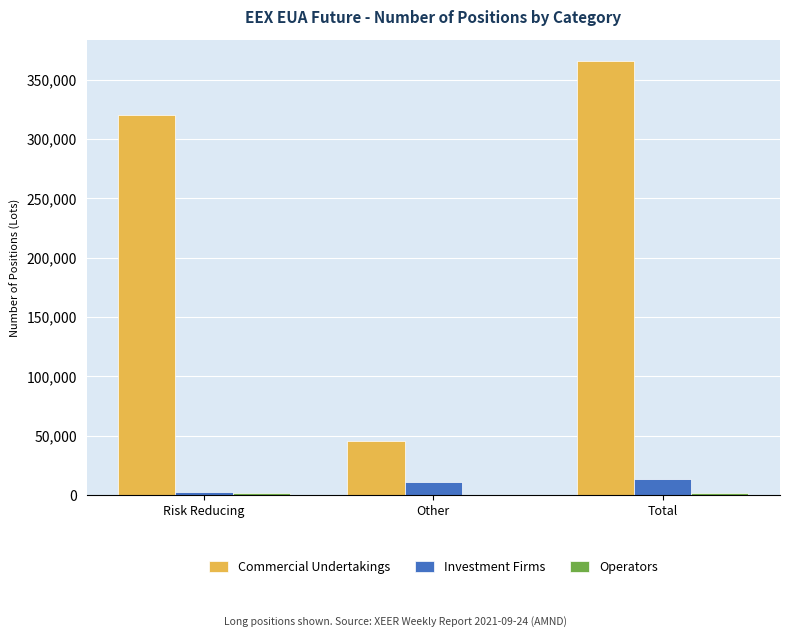

At which label is Commercial Undertakings closest to 205388?

Risk Reducing